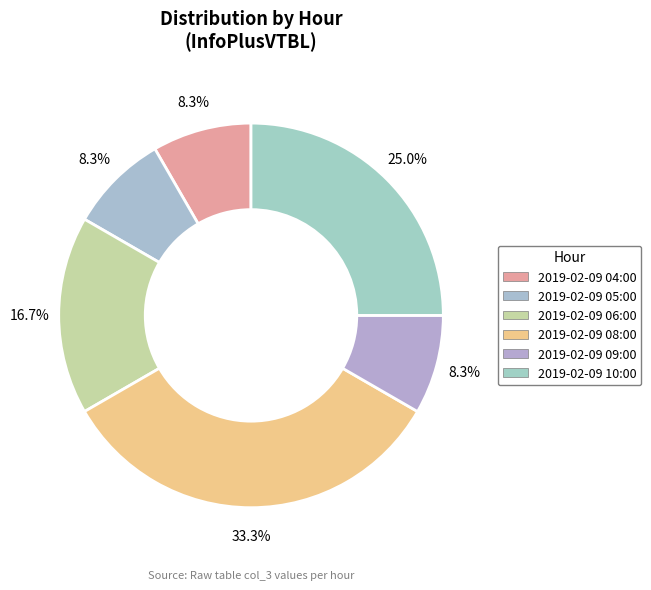

What percentage is NOT represented by 2019-02-09 09:00?

91.7%